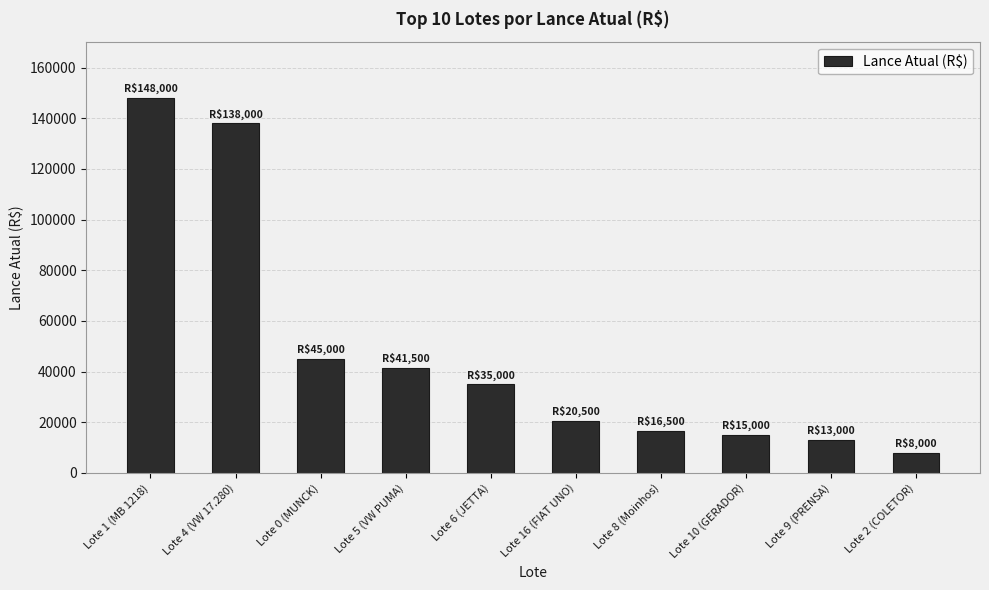

What is the change in value from Lote 16 (FIAT UNO) to Lote 2 (COLETOR)?

-12500